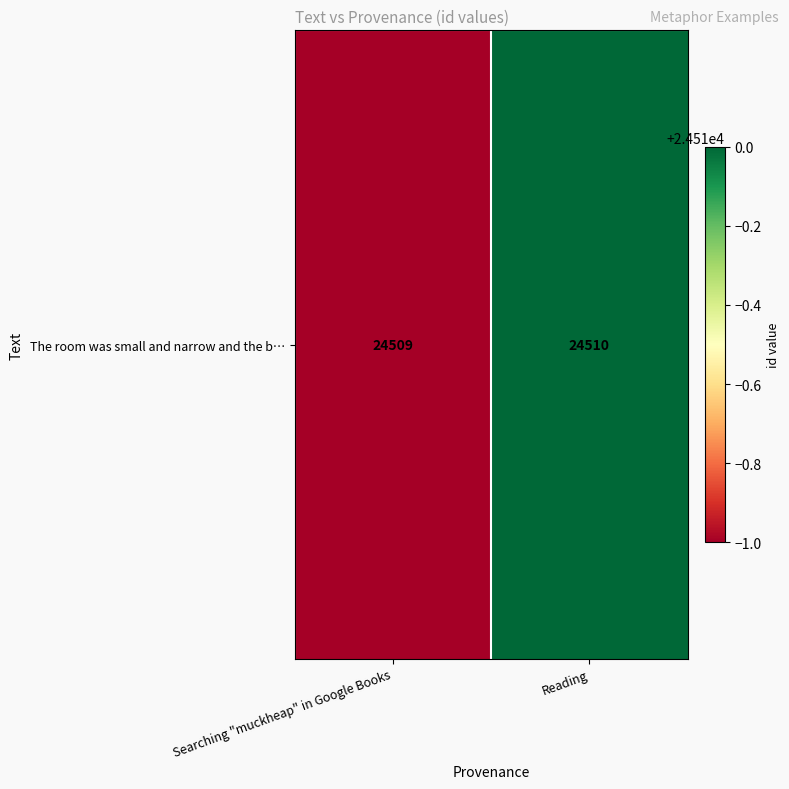

Where is the data nearest to the value 24509?

Searching "muckheap" in Google Books